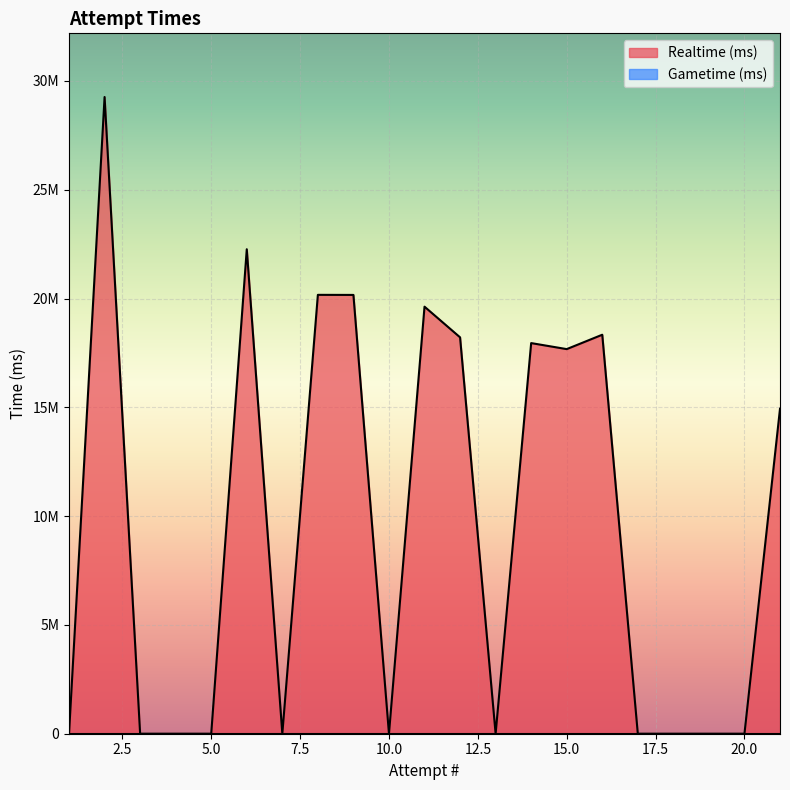

Which series has the largest total across all categories?

Realtime (ms)